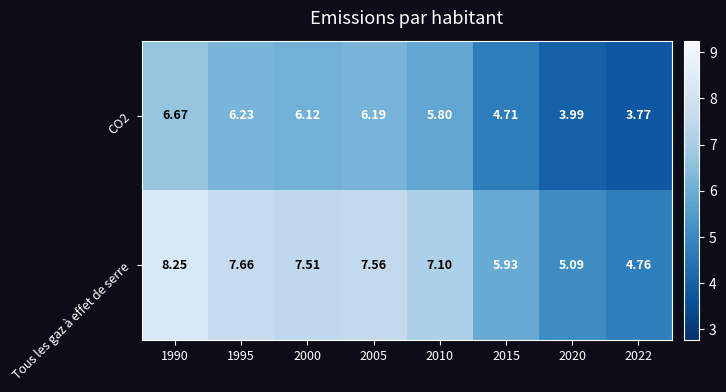

Which series has the largest total across all categories?

Tous les gaz à effet de serre